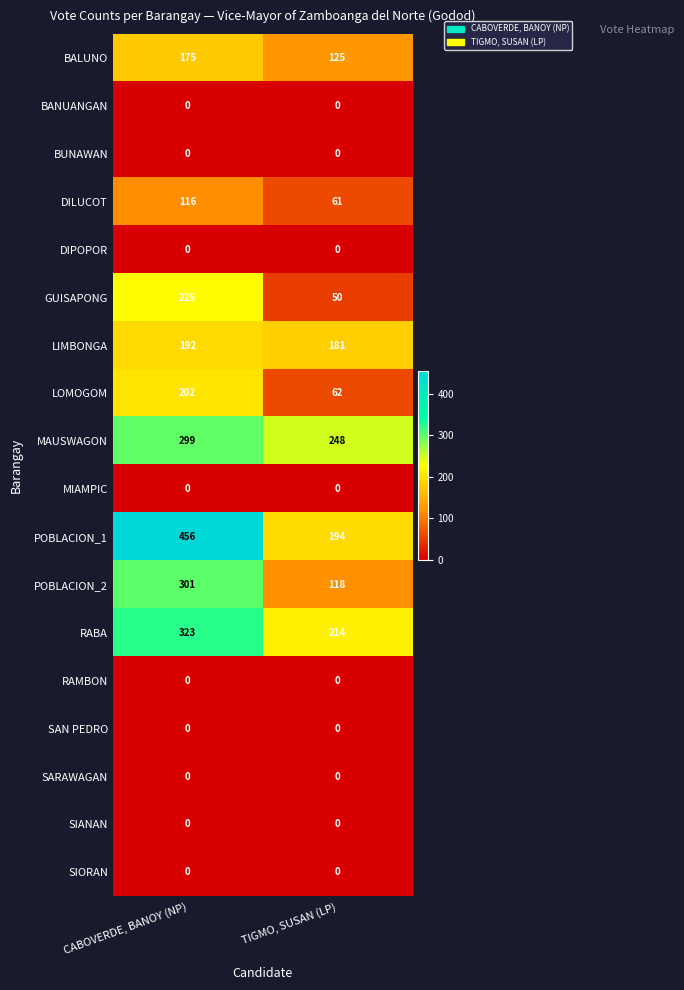

At which category is the sum across all series the highest?

CABOVERDE, BANOY (NP)